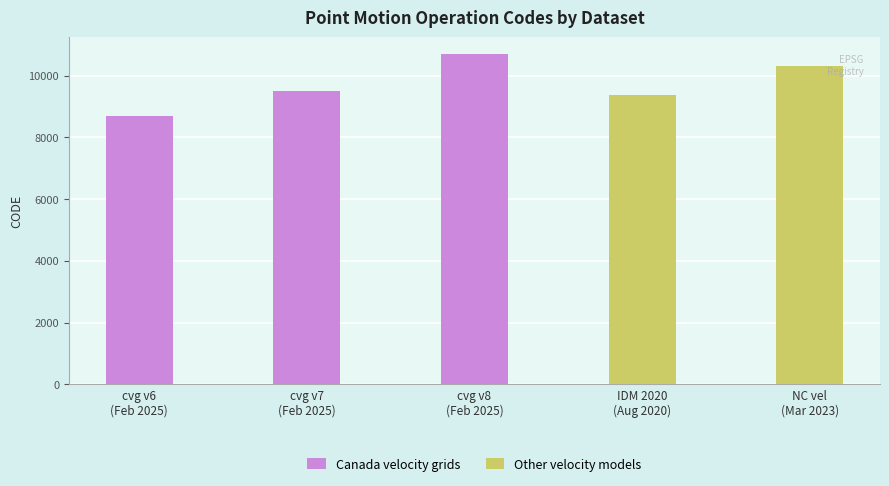

Between cvg v7
(Feb 2025) and NC vel
(Mar 2023), which series saw the biggest shift?

Other velocity models